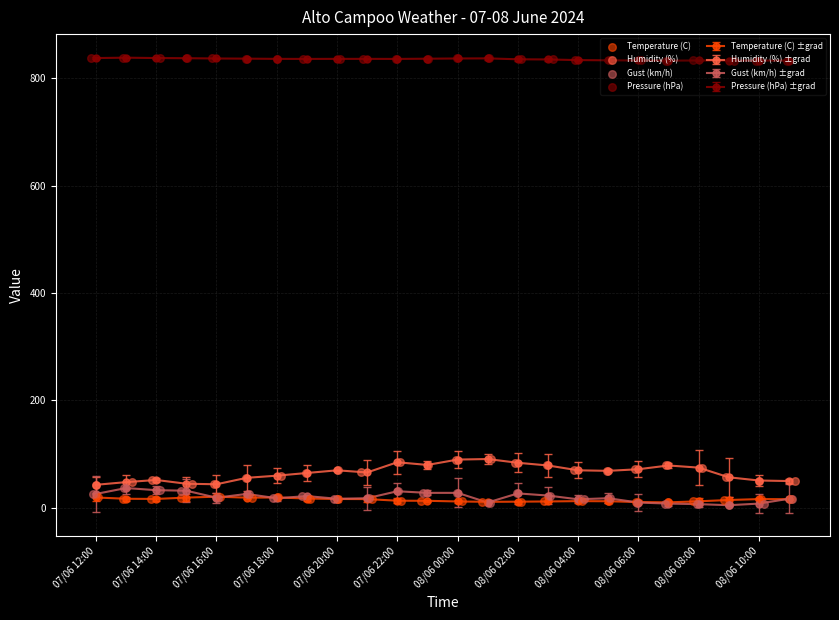

At how many categories does at least one series exceed 609?

24